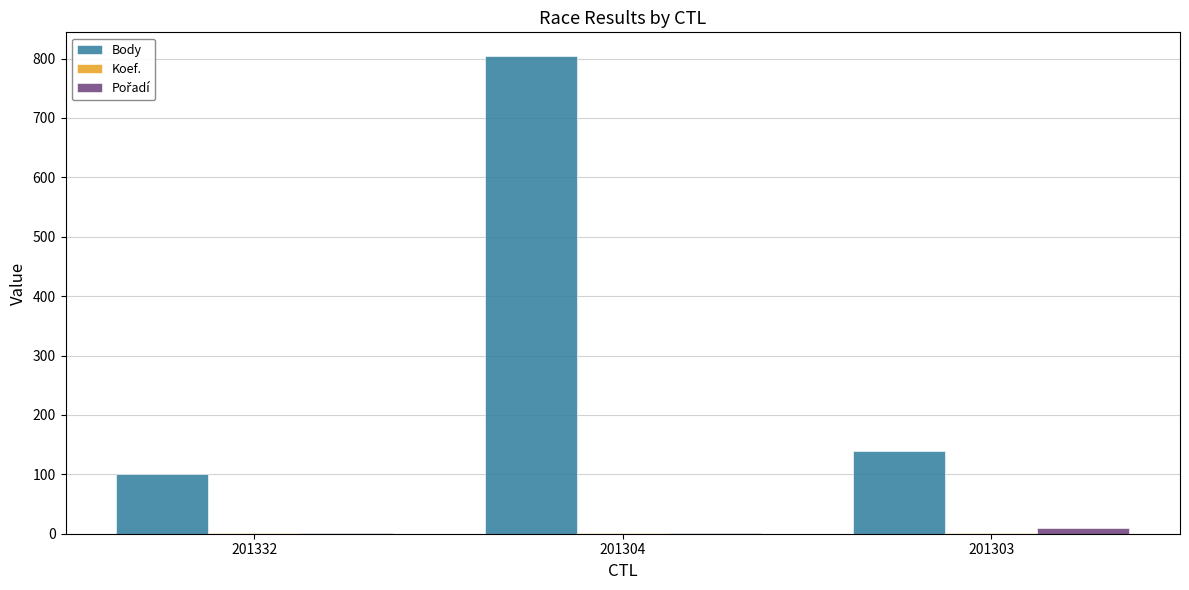

Where is Body nearest to the value 452?

201303